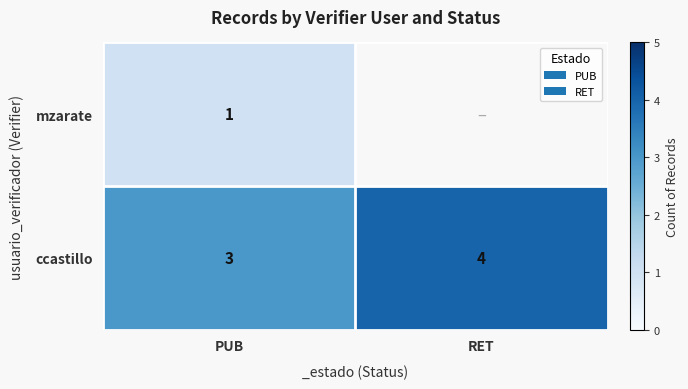

Which label corresponds to the smallest value in the chart?

PUB